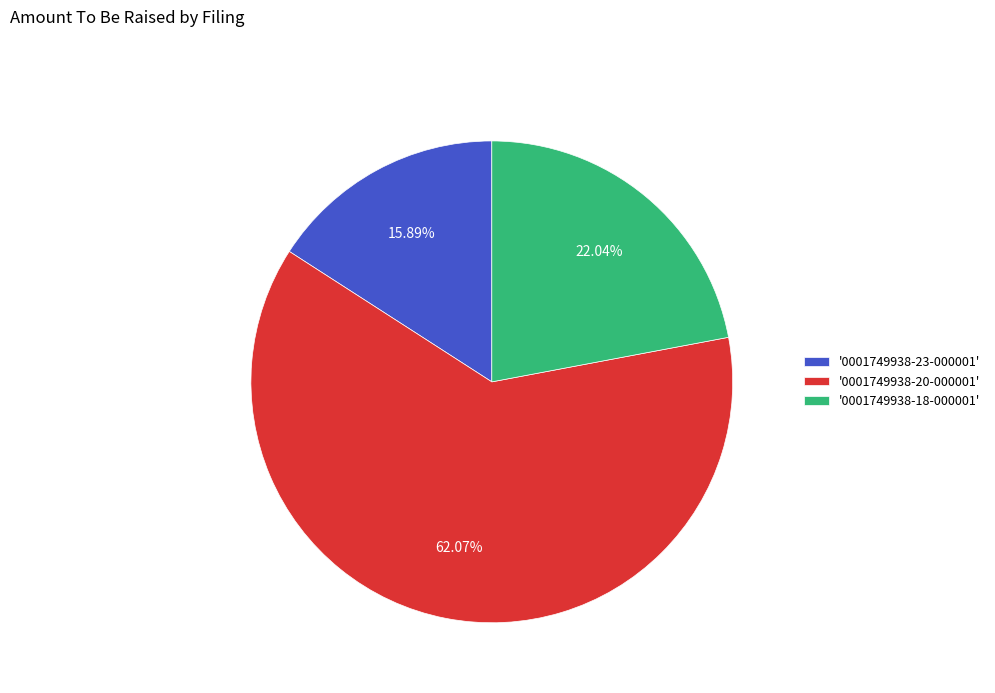

What is the largest slice in the pie chart?

'0001749938-20-000001'